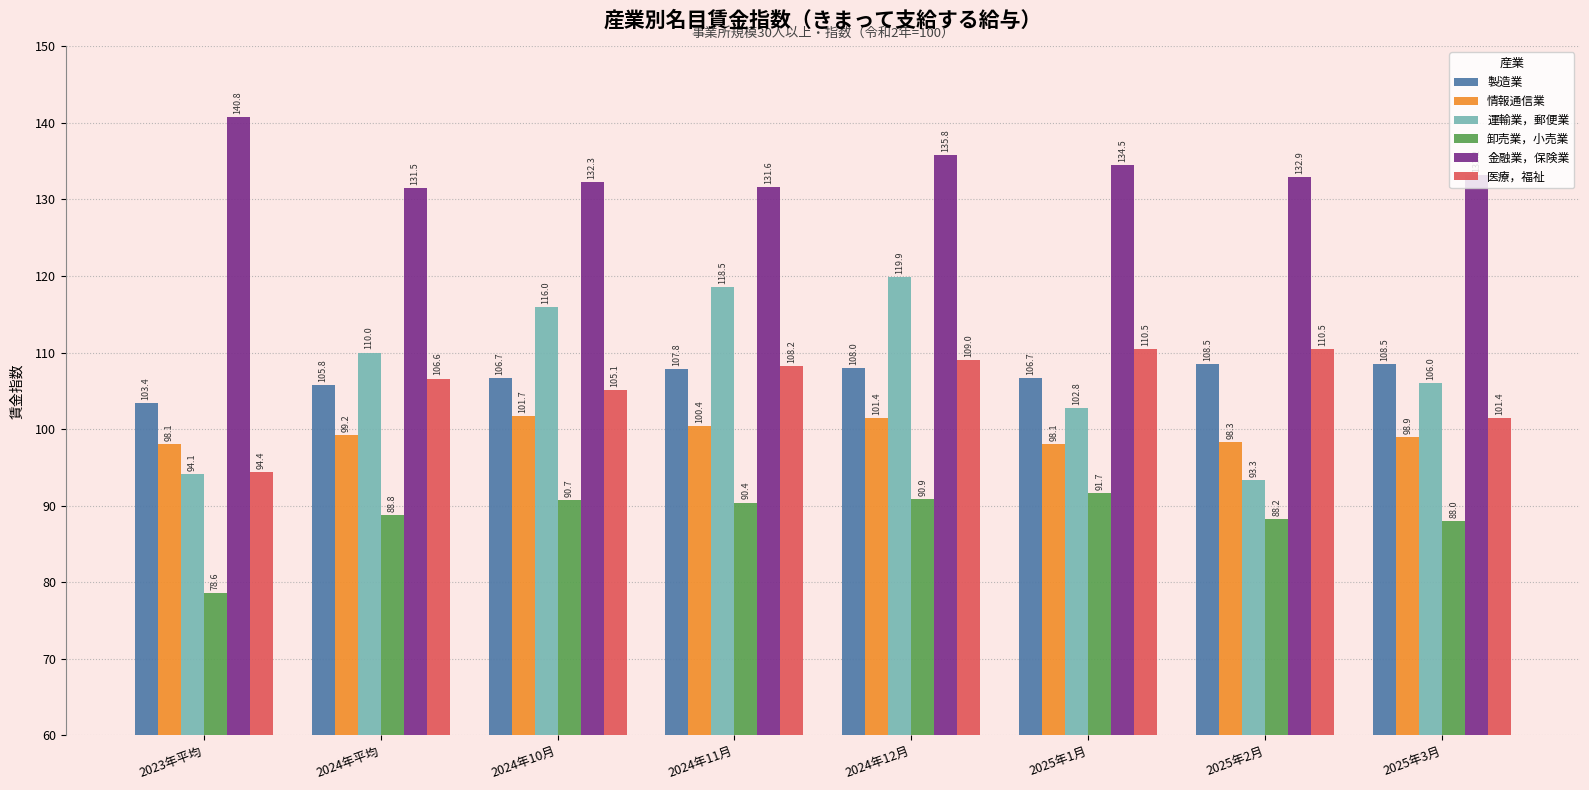

What is the minimum value for 情報通信業?

98.1